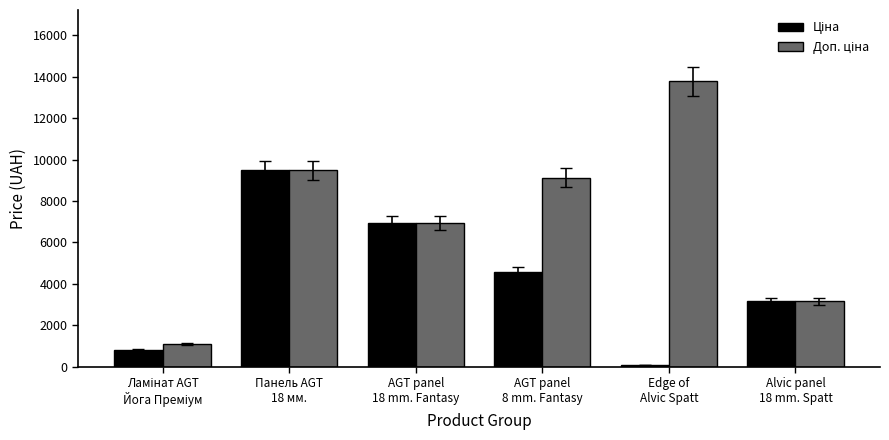

At how many categories does at least one series exceed 1903?

5